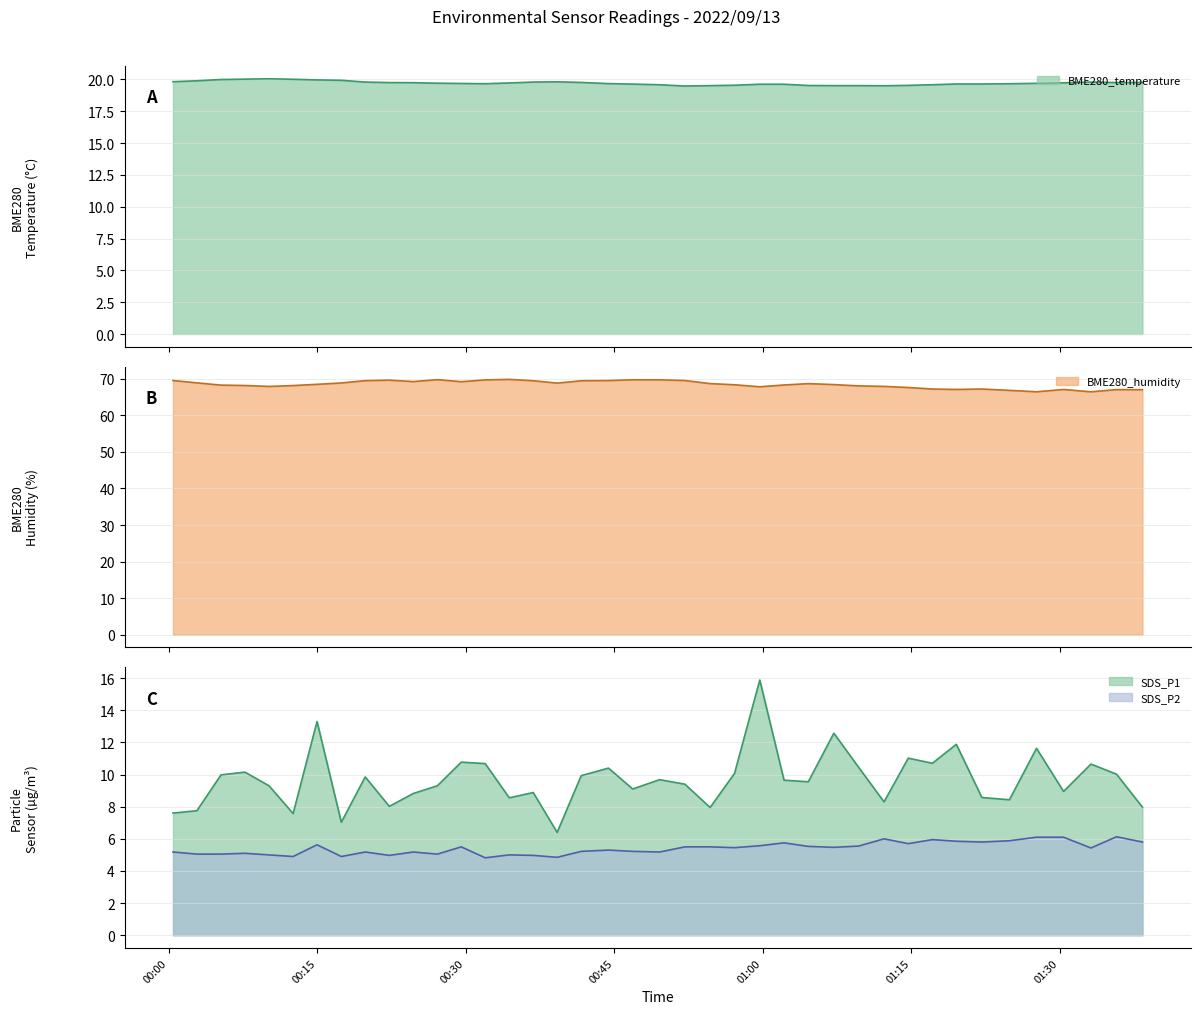

What is the difference between the highest and lowest values at 2022/09/13 01:00?

62.6